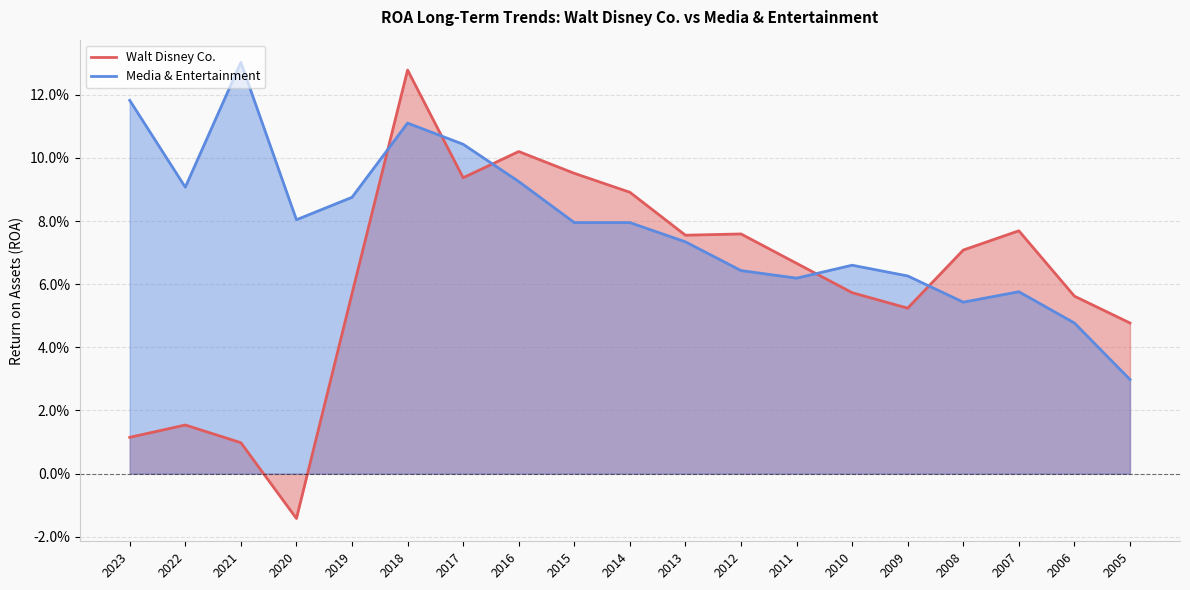

How many lines are shown in the chart?

2